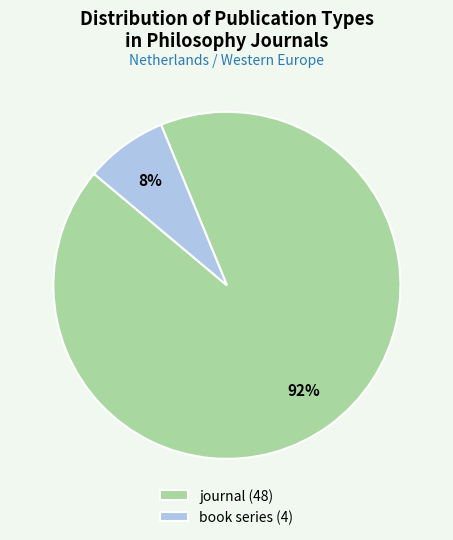

To the nearest percent, what is the average slice percentage?

50%